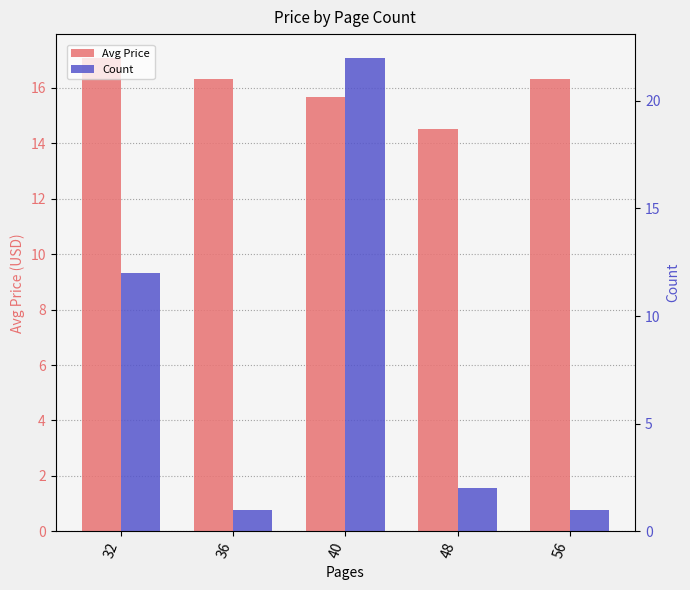

Which category has the highest value across all series?

40